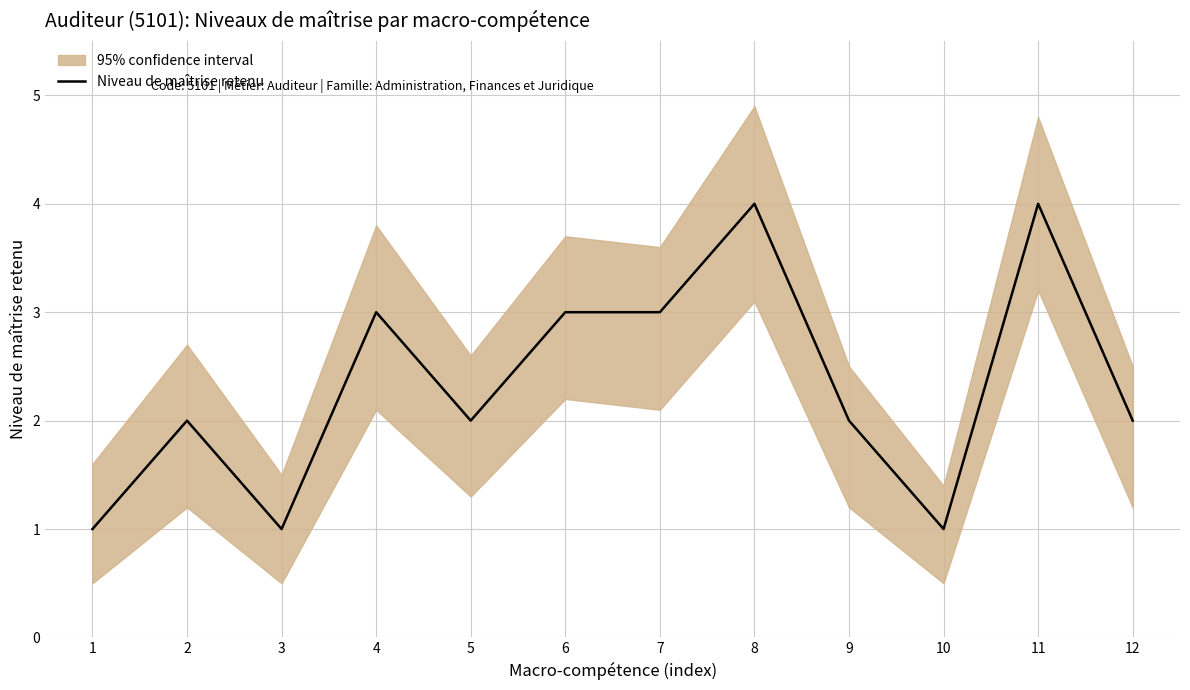

Which category has the highest value across all series?

8